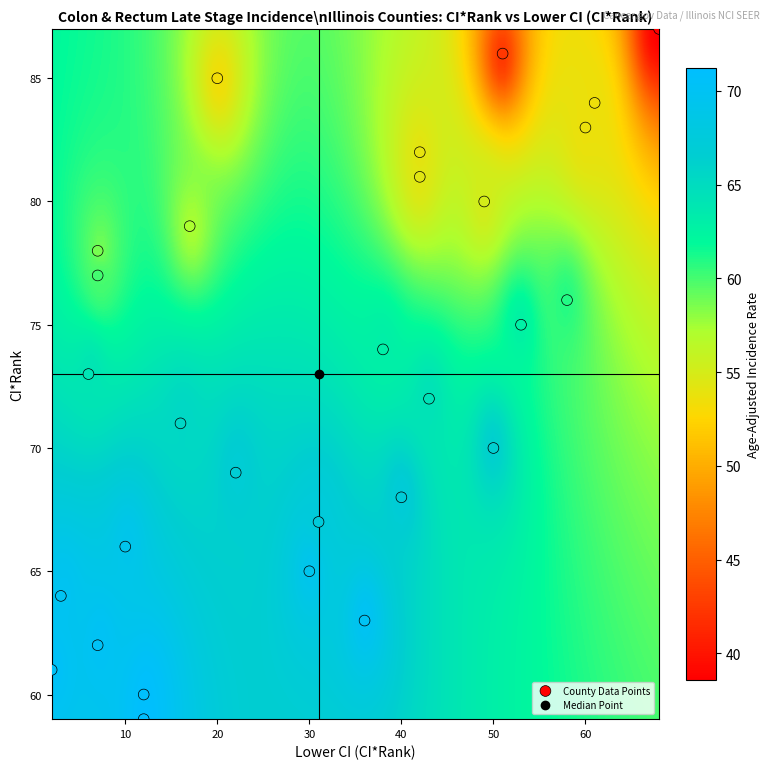

What is the range of Y values (max minus min)?

28